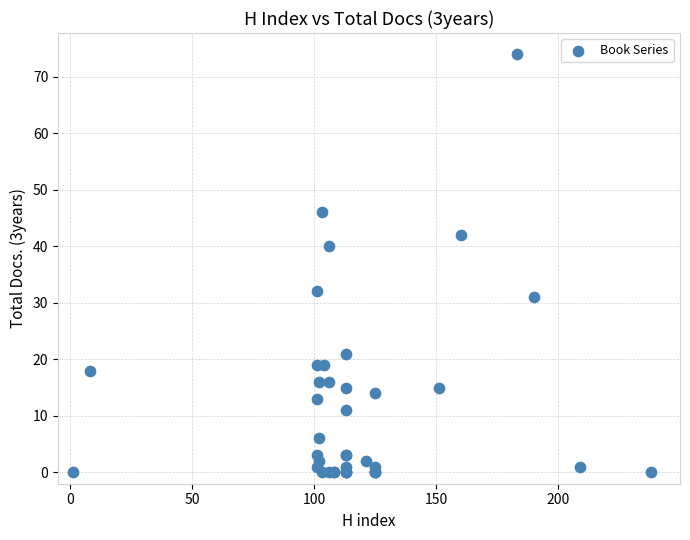

What Y value in the scatter plot is closest to 37?

40